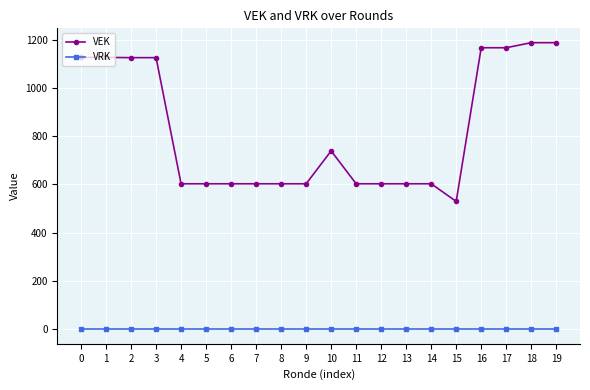

True or false: VRK and VEK cross at least once.

False